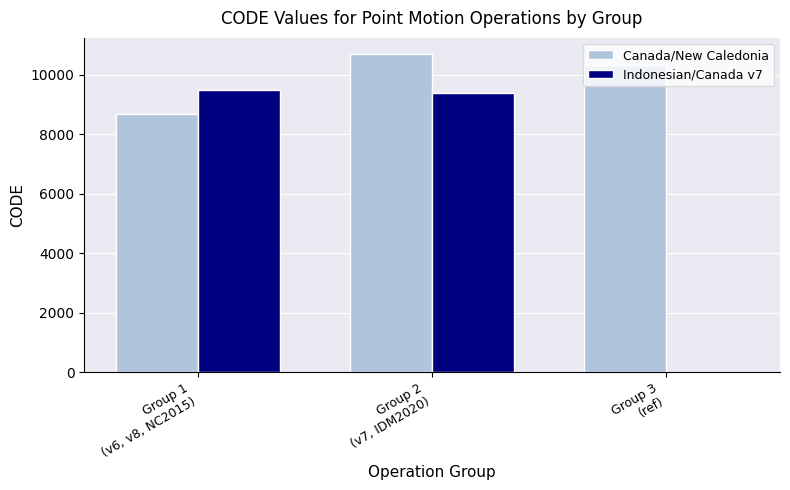

What is the maximum value shown in the chart?

10707